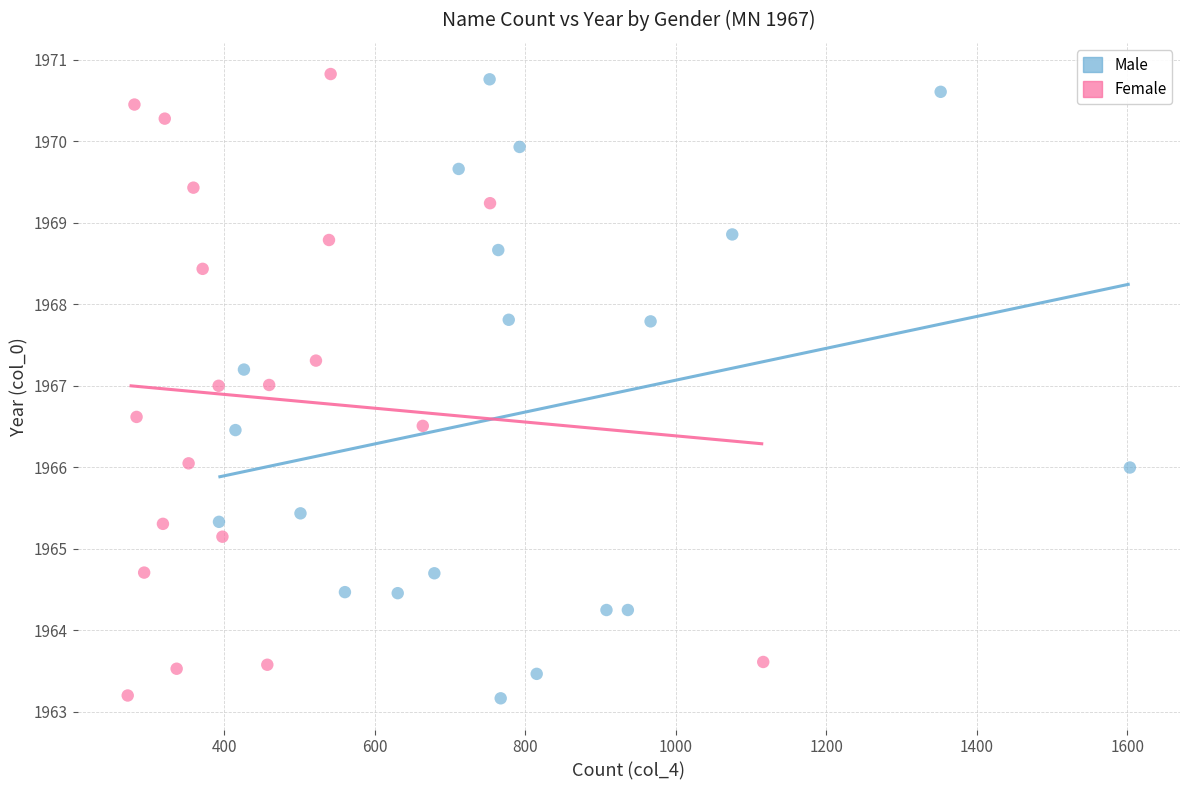

What are all the series names shown in the legend?

Male, Female